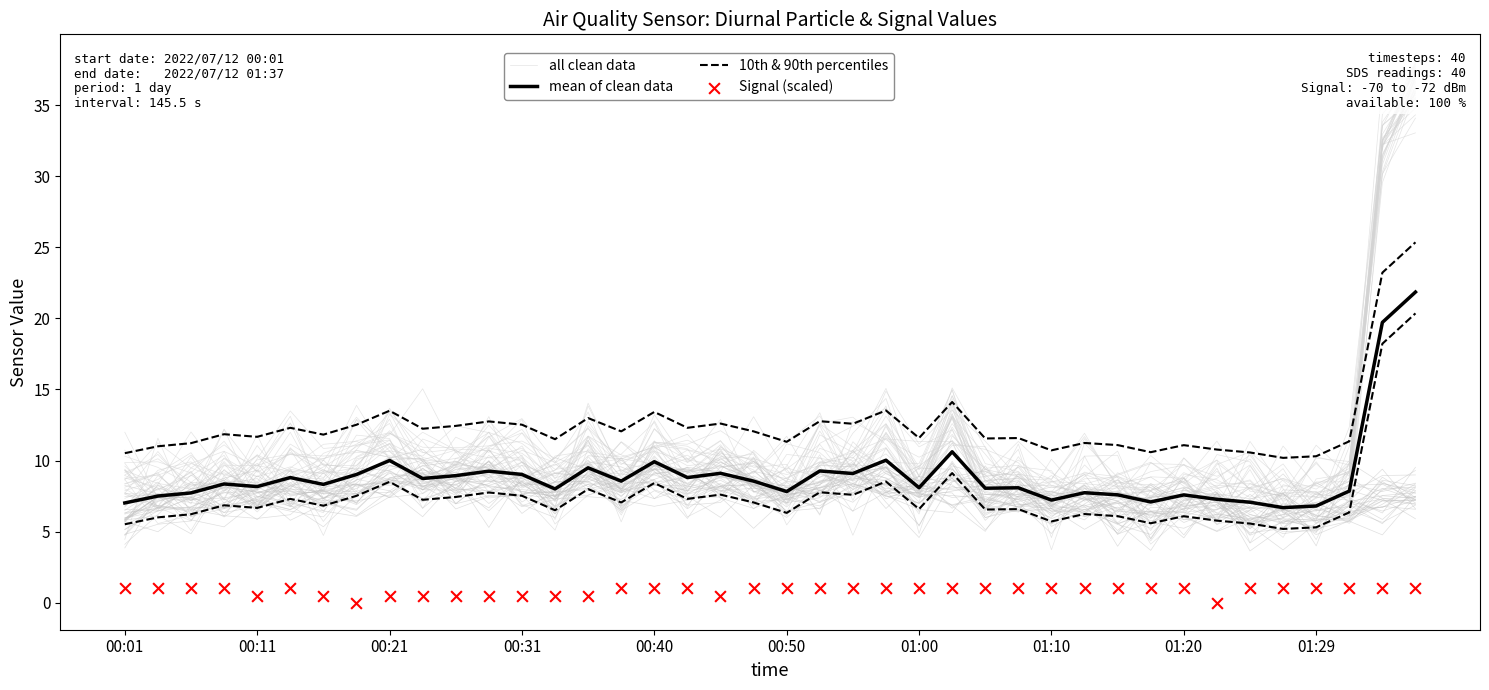

At which category is the sum across all series the highest?

39